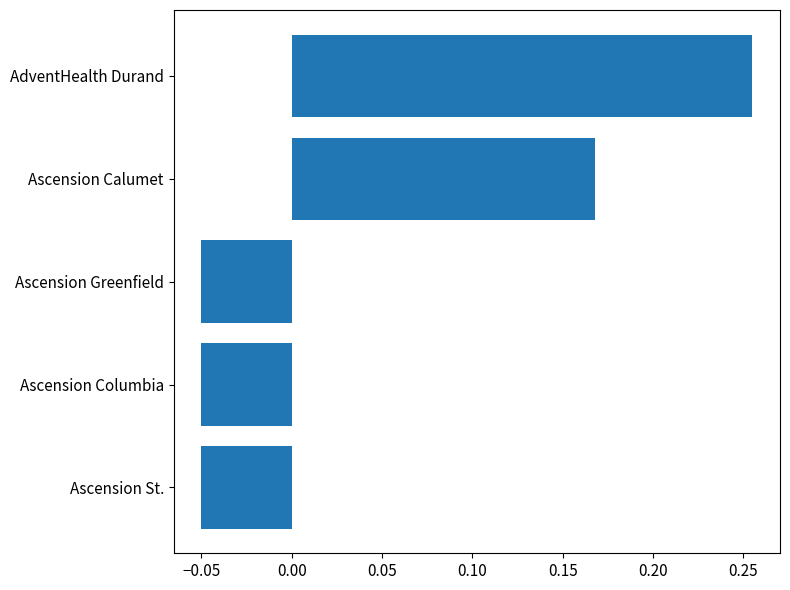

Count the number of data series in this chart.

1